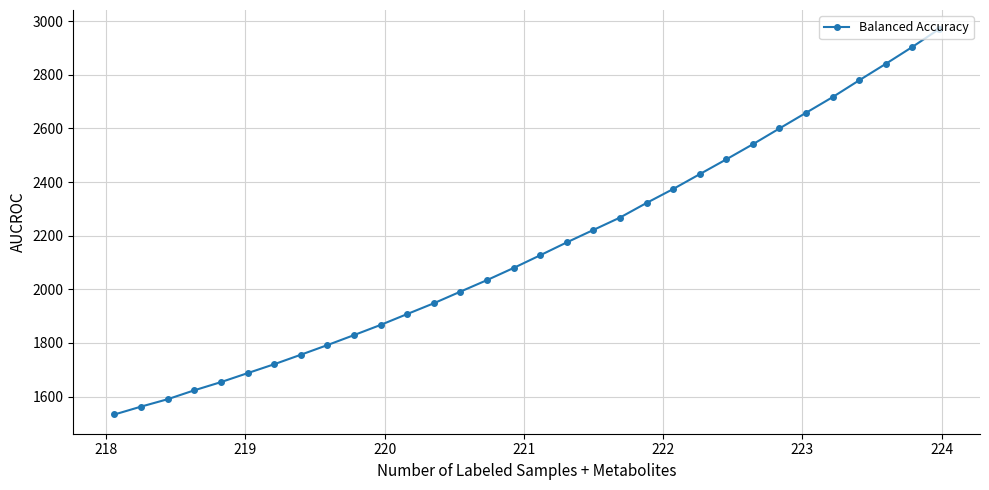

What is the value of the 3rd point from the left?

1590.3